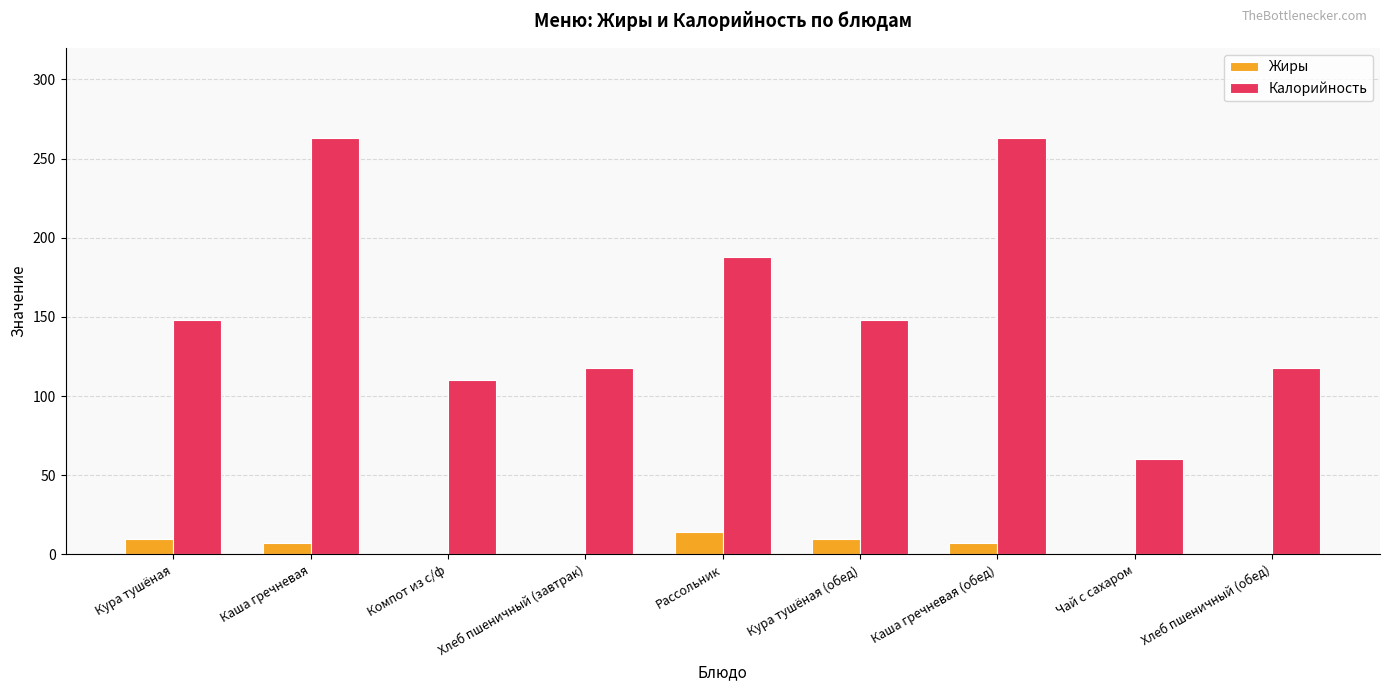

Is it true that Жиры equals 0 at Компот из с/ф?

True